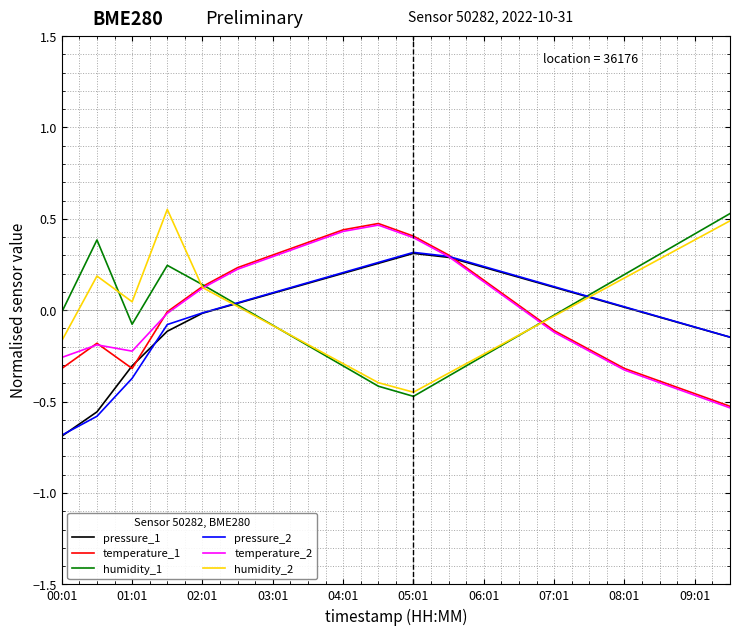

How many categories are shown in the chart?

20